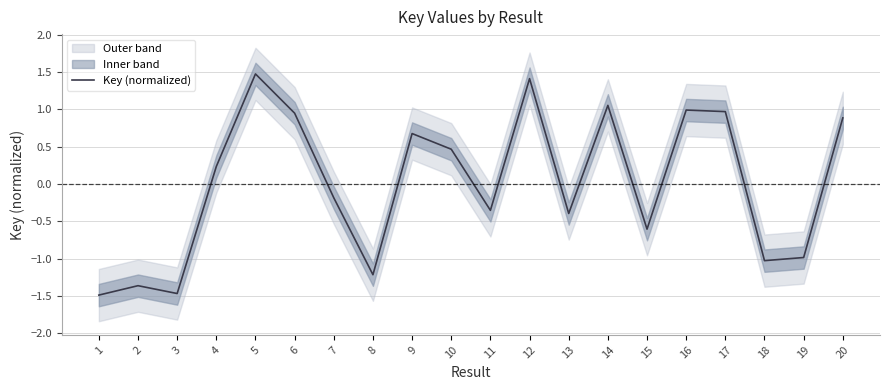

At which label is the value closest to 0?

7